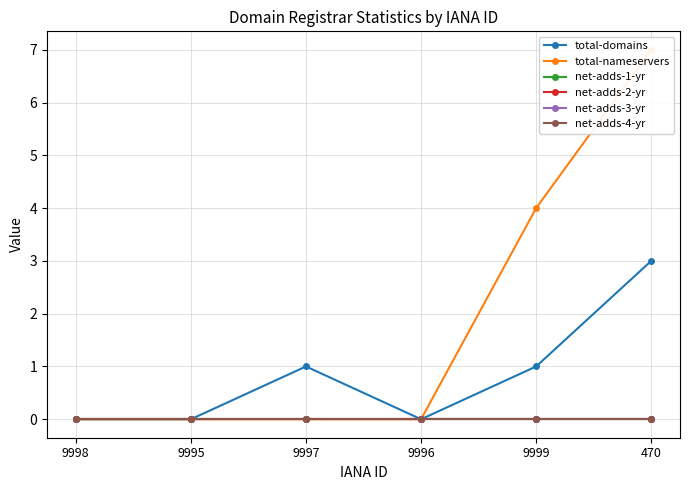

True or false: total-domains has a value of 1 at 9996.

False